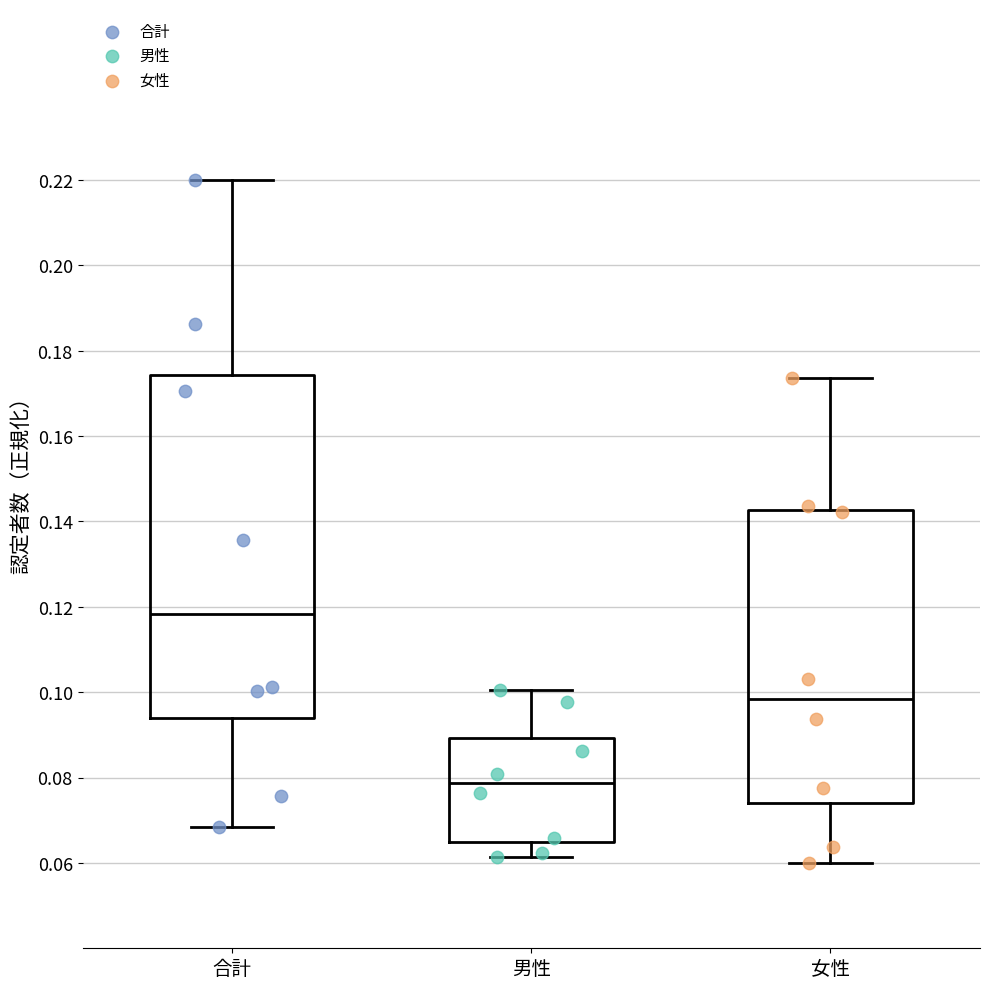

Which box has the lowest median line?

男性